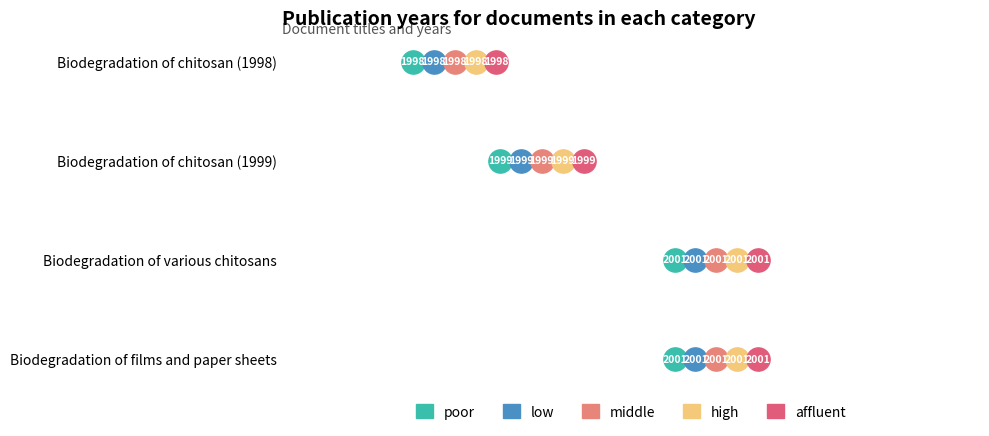

Which series has the largest total across all categories?

poor